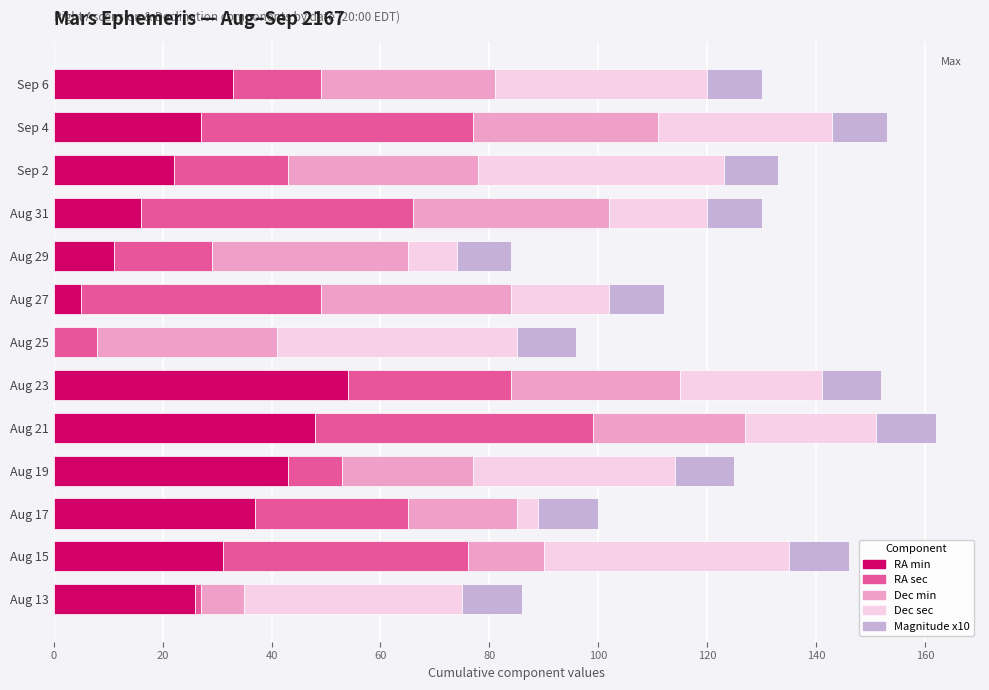

What is the maximum value for RA min?

54